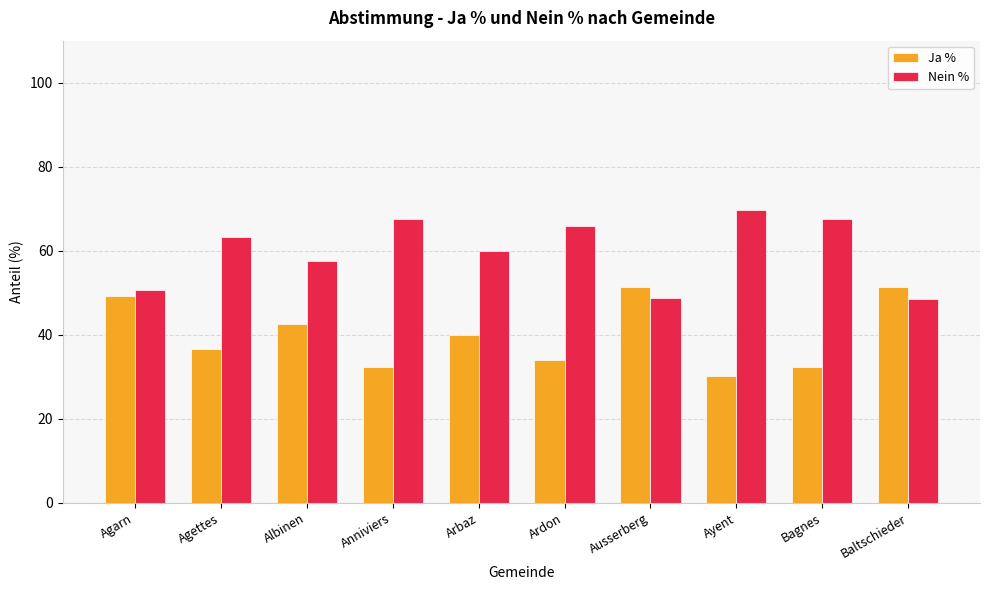

At how many categories does at least one series exceed 55?

7